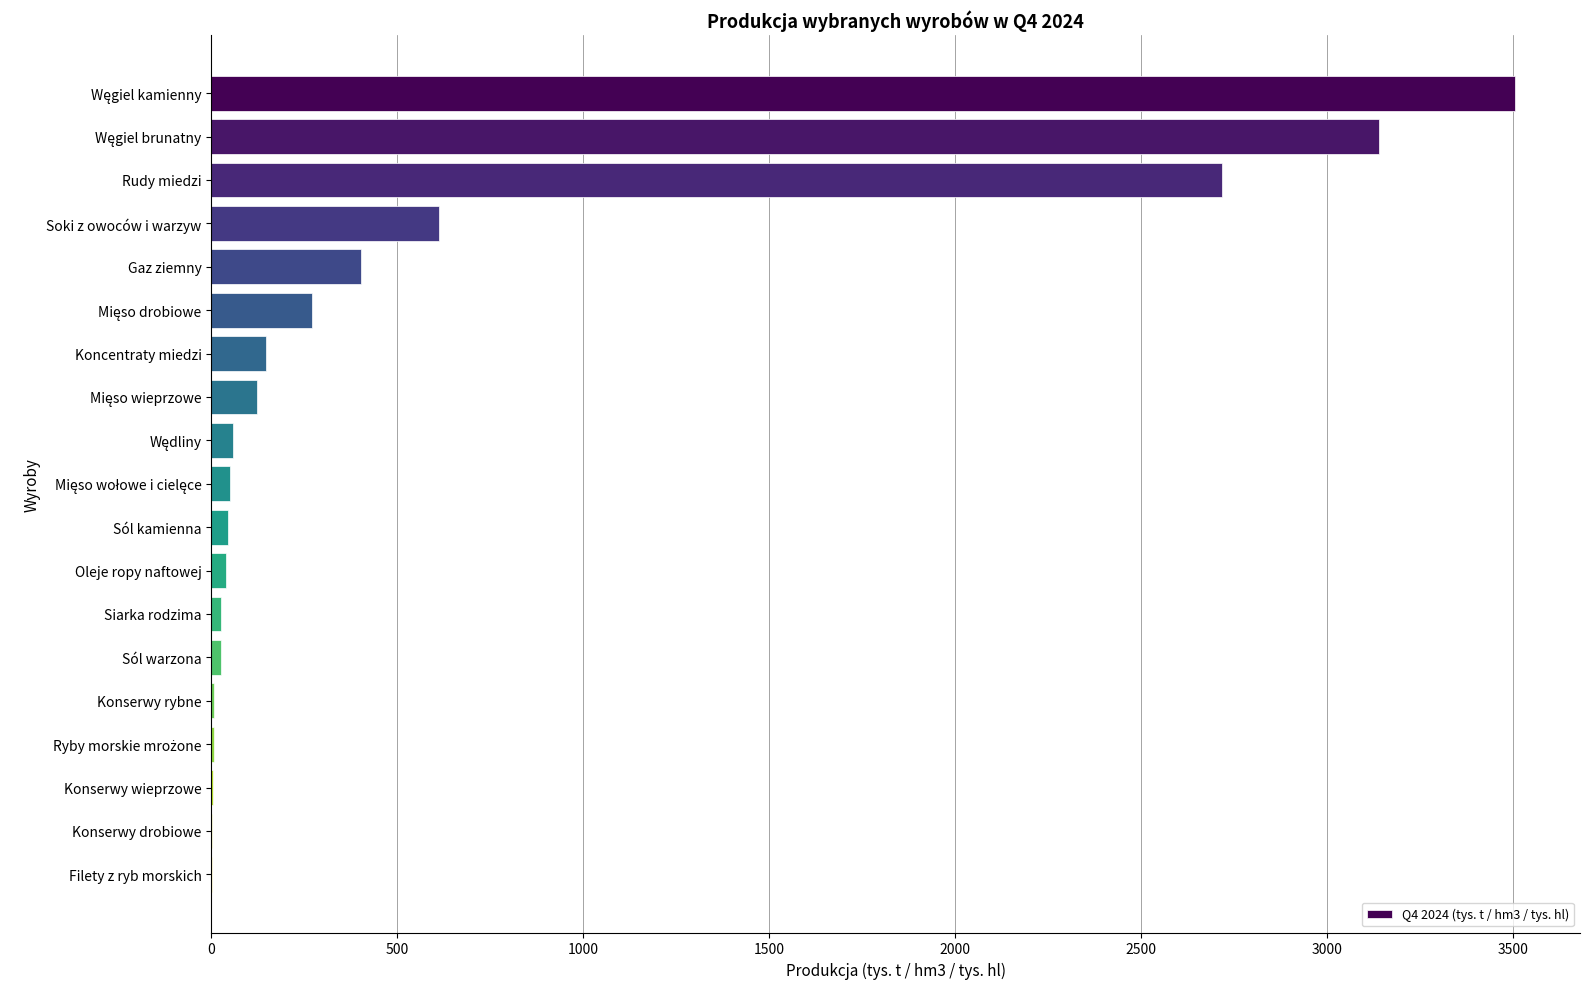

What is the greatest value displayed?

3506.0